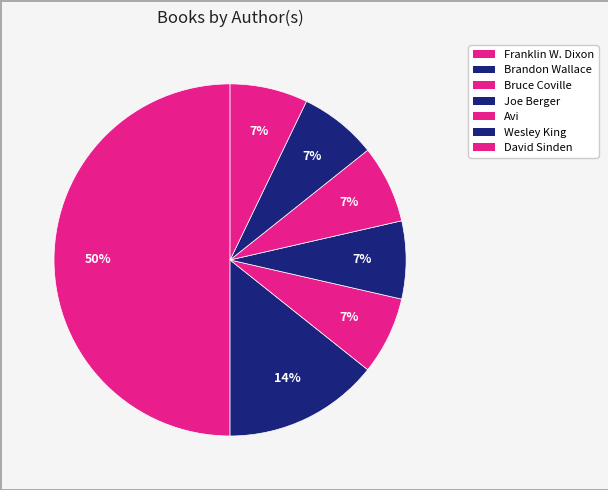

How many slices are in this pie chart?

7